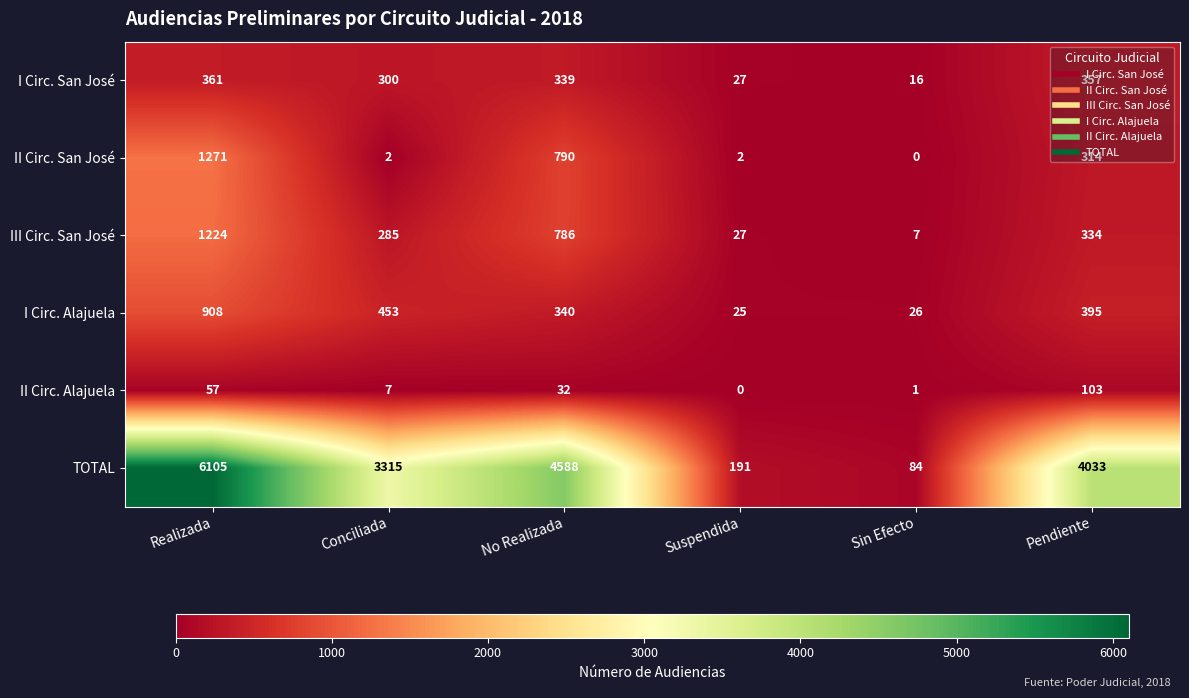

Which series has the largest total across all categories?

TOTAL